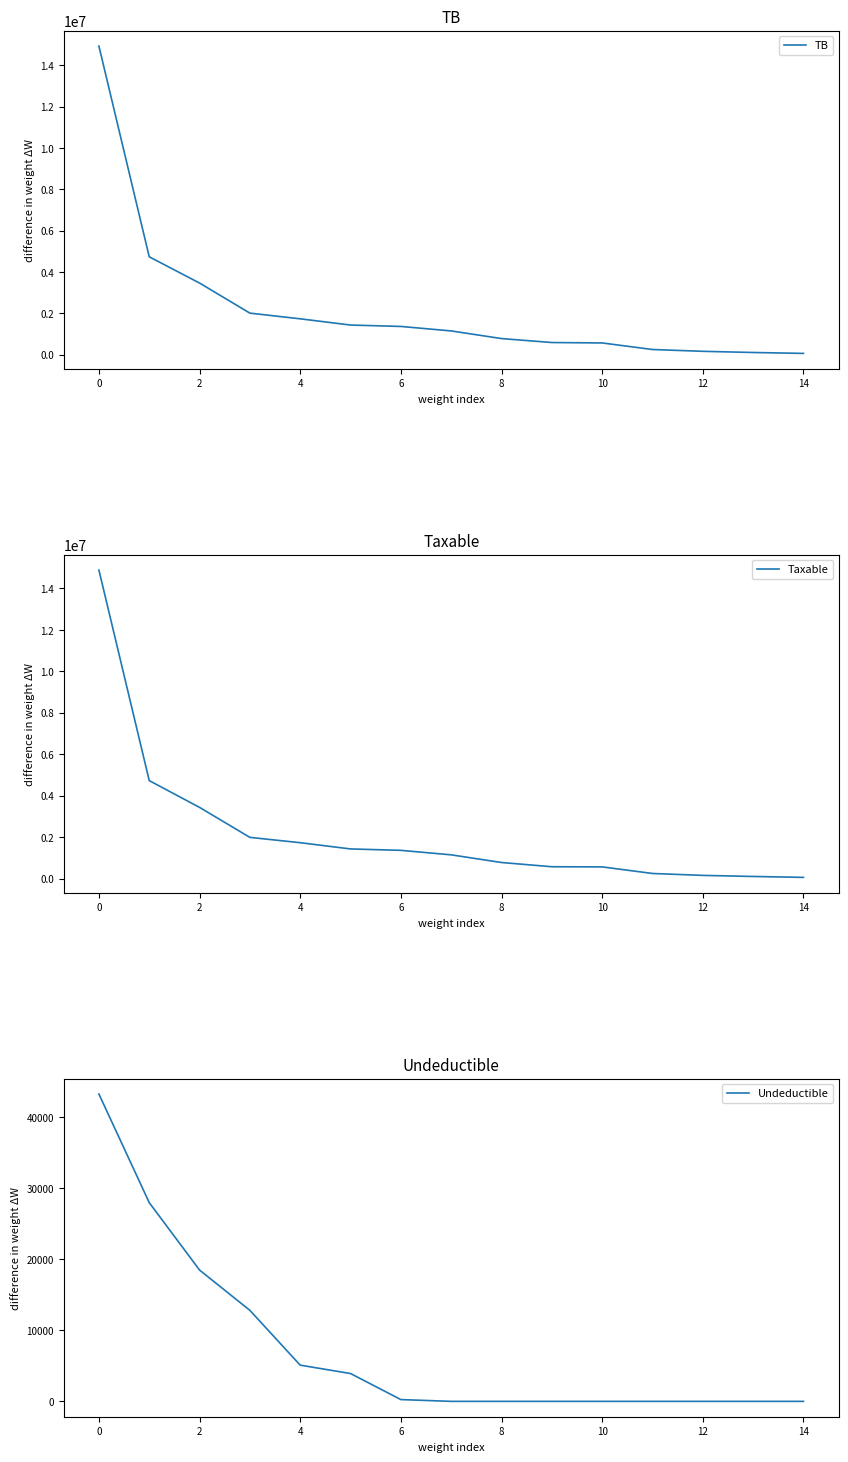

Count the number of data series in this chart.

3